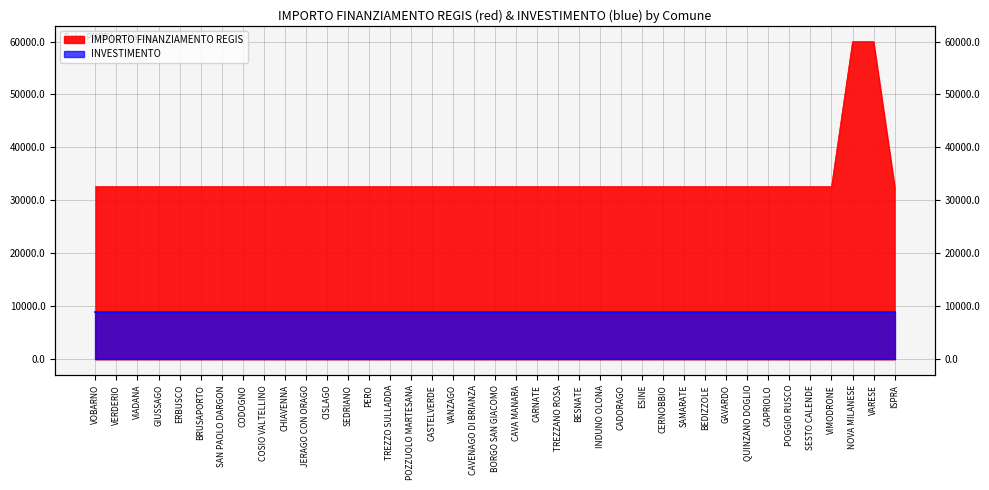

Is it true that the value at GIUSSAGO is 32589?

True